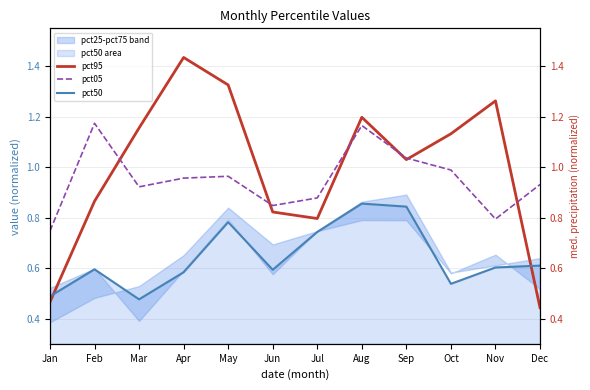

The value of pct50 at Jun is 0.6. True or false?

True